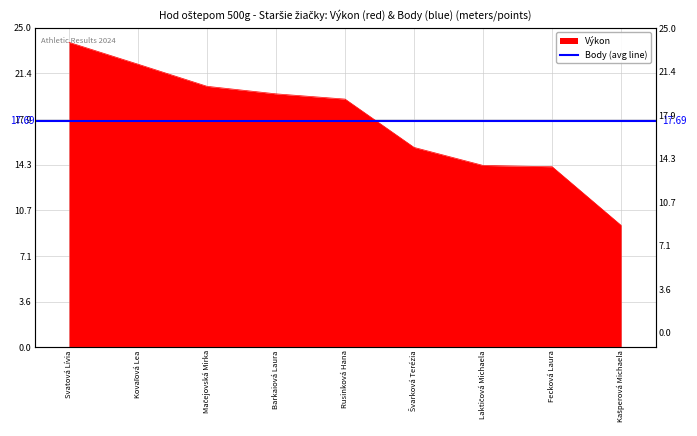

What is the smallest value displayed?

9.5